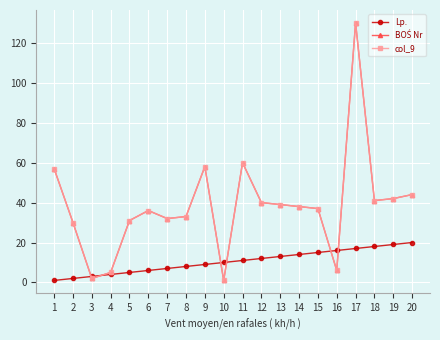

Is this an area chart (filled region under the line)?

No